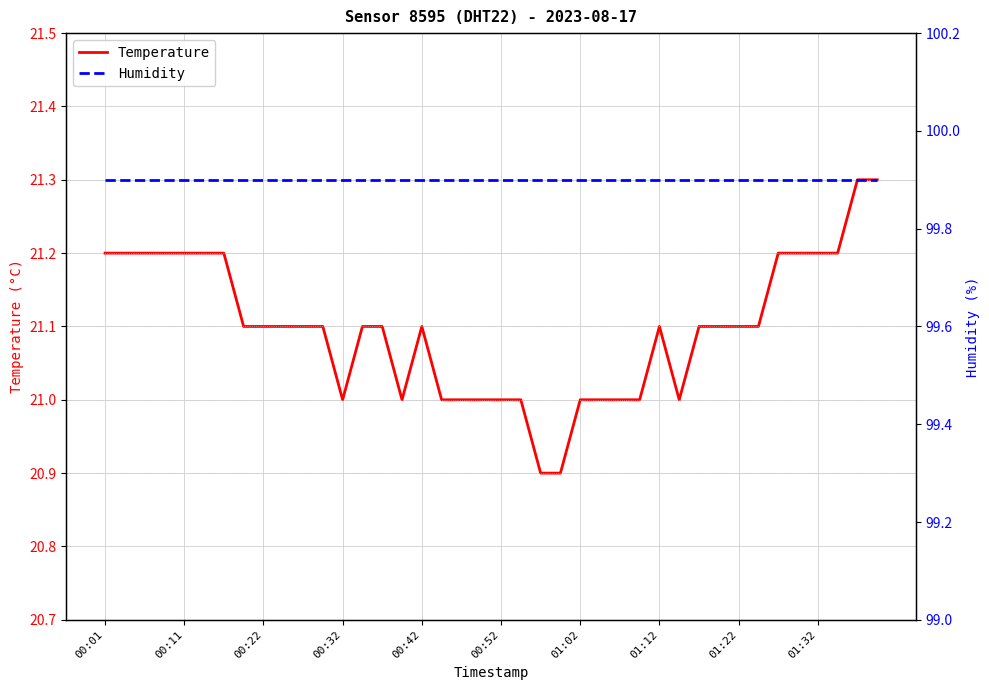

How many data points does each series have?

40